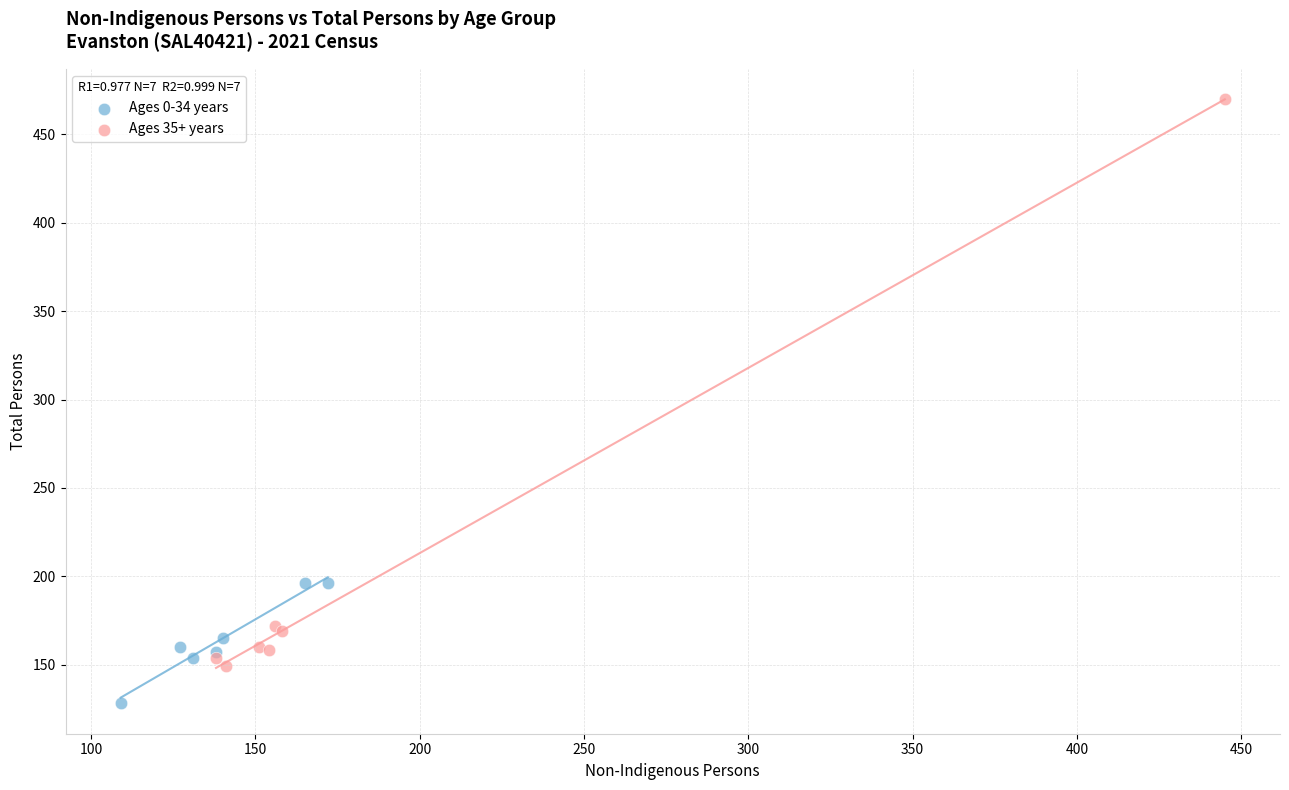

Which series has the largest Y range (max minus min)?

Ages 35+ years